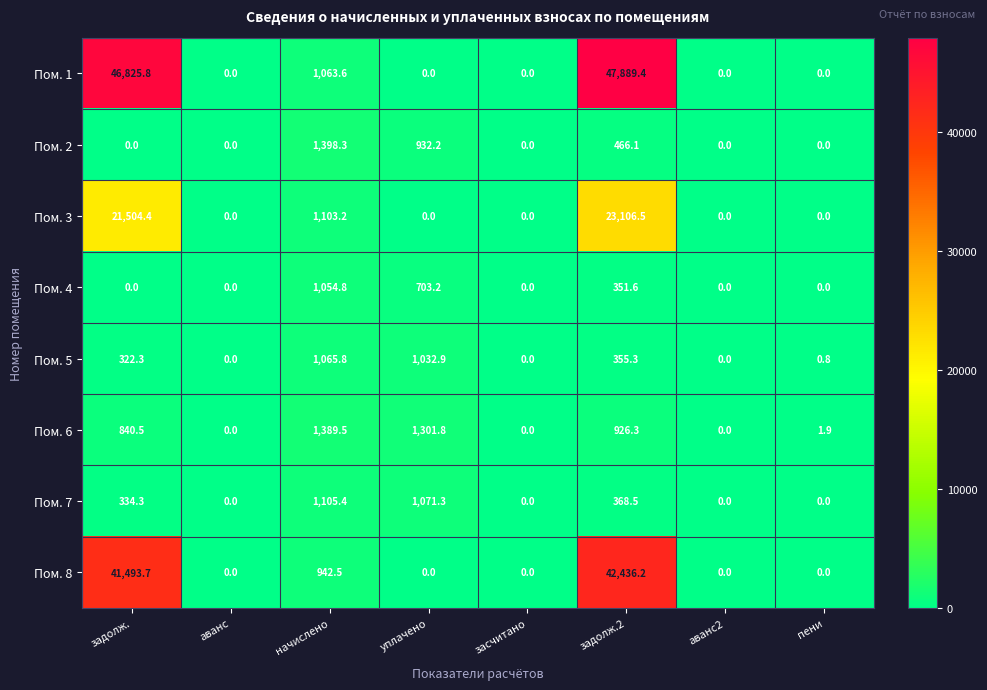

What is the difference between the second highest and minimum values in the Пом. 5 series?

1032.9